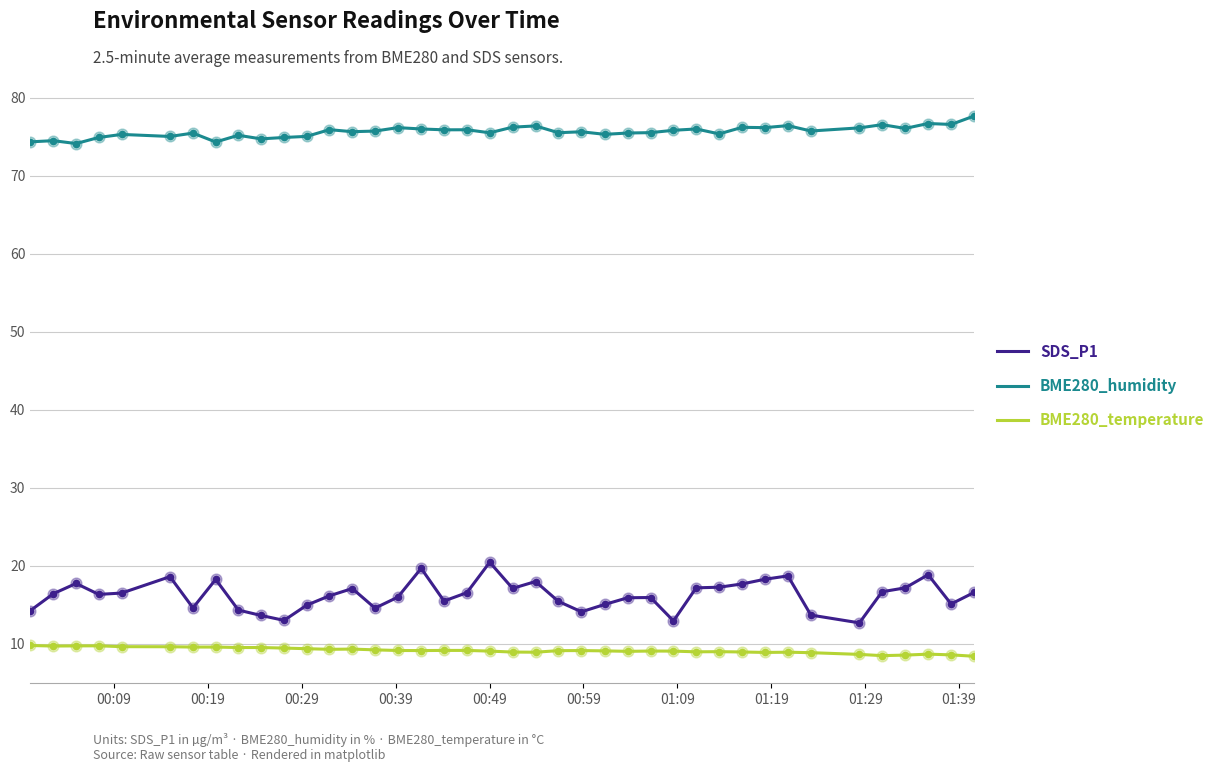

Which series has the largest range (max minus min)?

SDS_P1